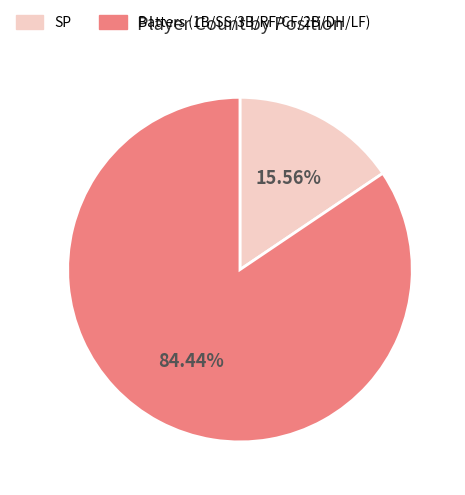

Which category has the biggest portion of the pie?

Batters (1B/SS/3B/RF/CF/2B/DH/LF)